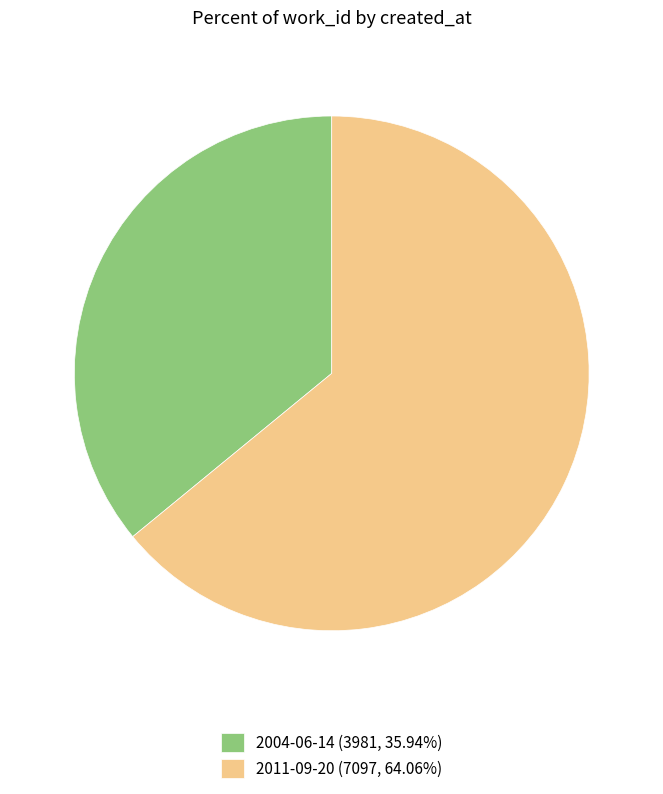

Which slice is the smallest?

2004-06-14